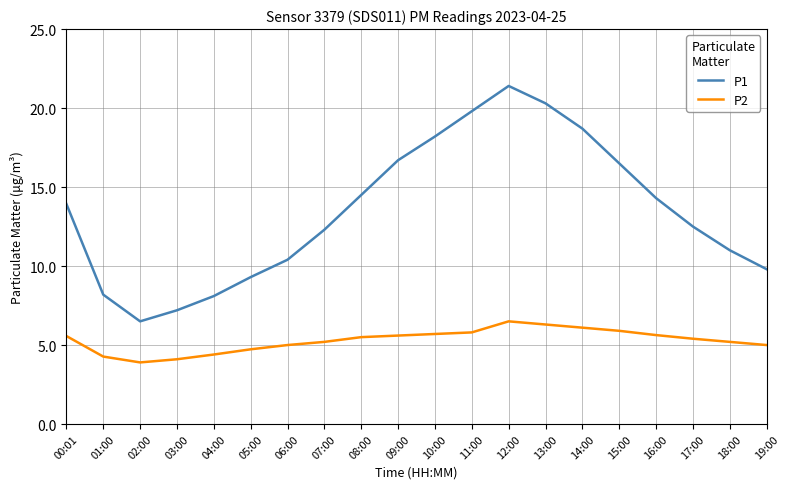

What is the sum of all P2 values?

105.8